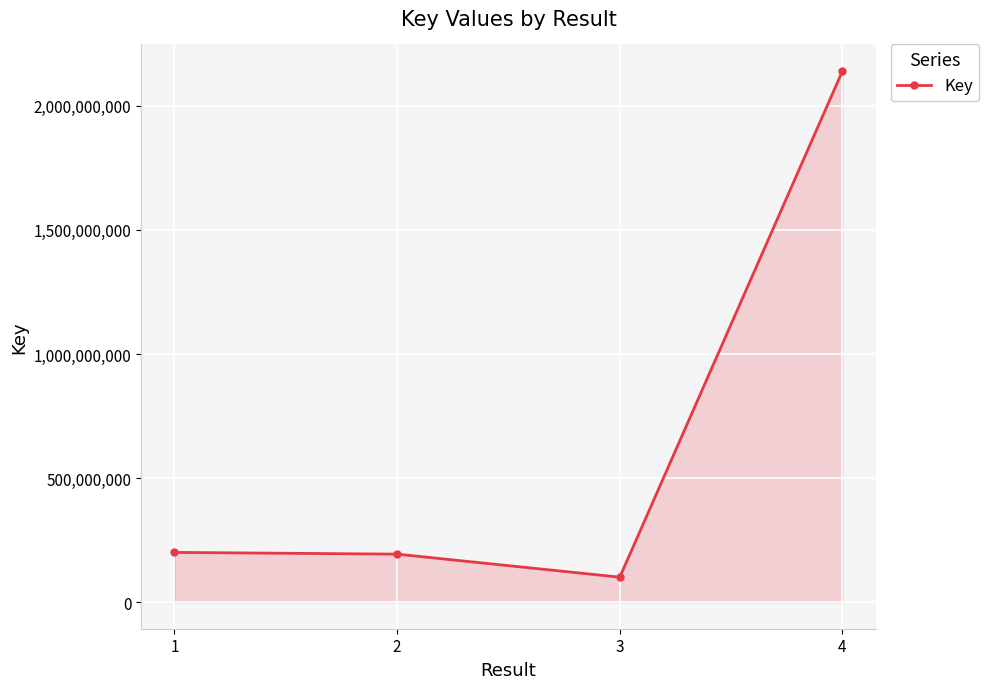

What is the maximum value shown in the chart?

2140451754